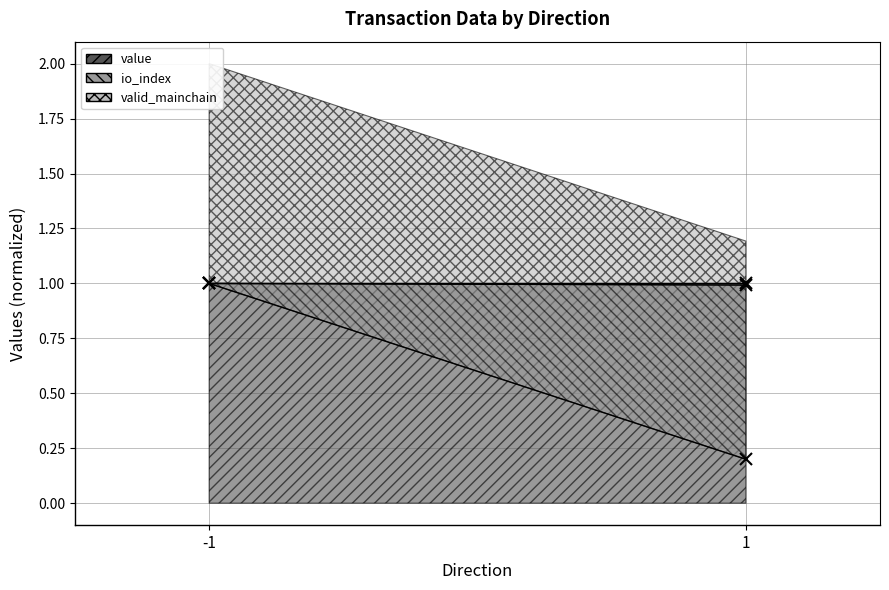

At which label is value (line) closest to 0?

1